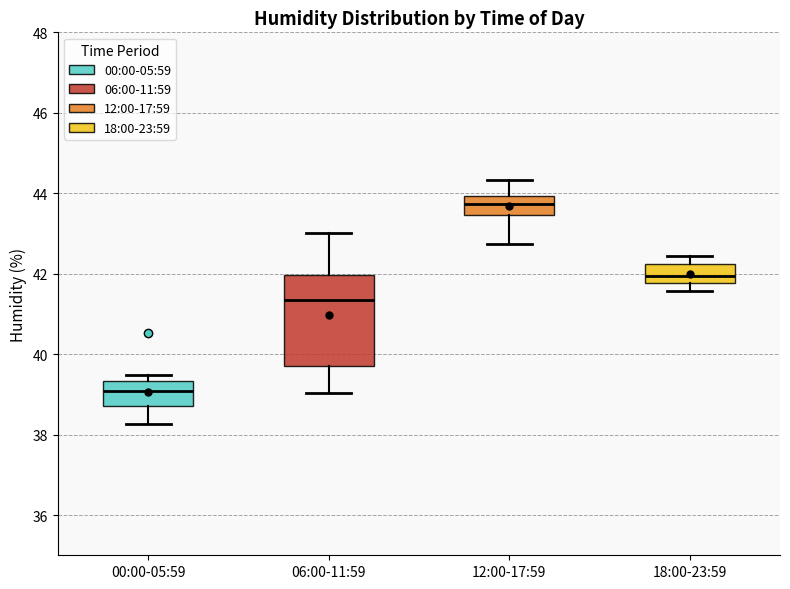

Reading left to right, transcribe this box plot: for each box, give where its median line is, the range the box spans, and where its two whiskers end, as read against the y-axis. The values are not printed on the chart, so give them approximately, as read against the axis.

00:00-05:59: median 39.0, box 38.8 to 39.4, whiskers 38.2 to 39.4 (just above the box's upper edge)
06:00-11:59: median 41.4, box 39.8 to 42.0, whiskers 39.0 to 43.0
12:00-17:59: median 43.8, box 43.4 to 44.0, whiskers 42.8 to 44.4
18:00-23:59: median 42.0, box 41.8 to 42.2, whiskers 41.6 to 42.4